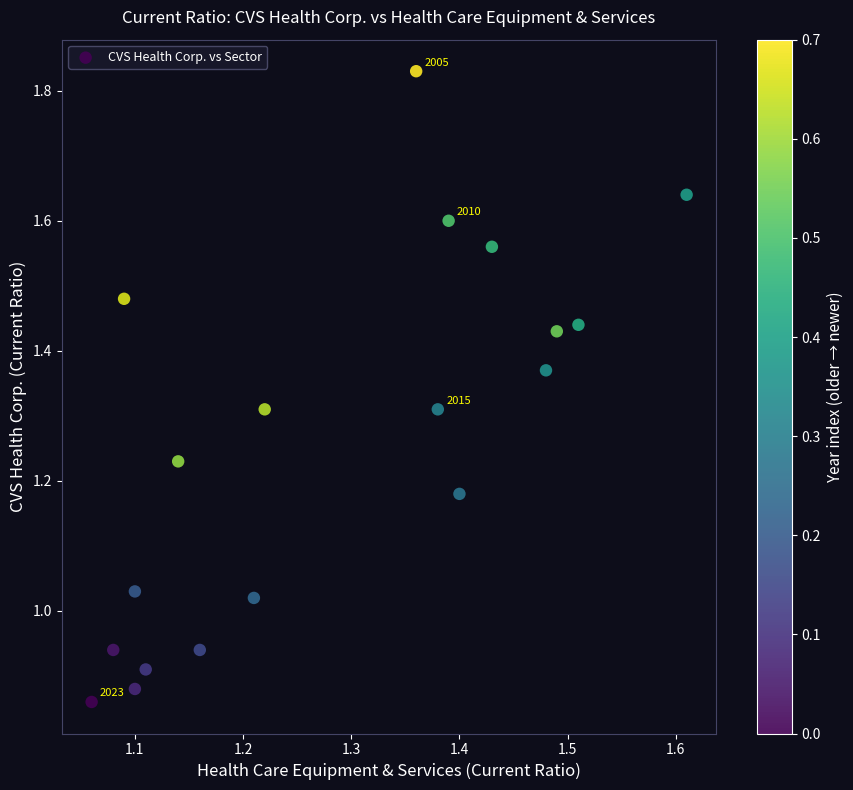

What is the range of X values (max minus min)?

0.6